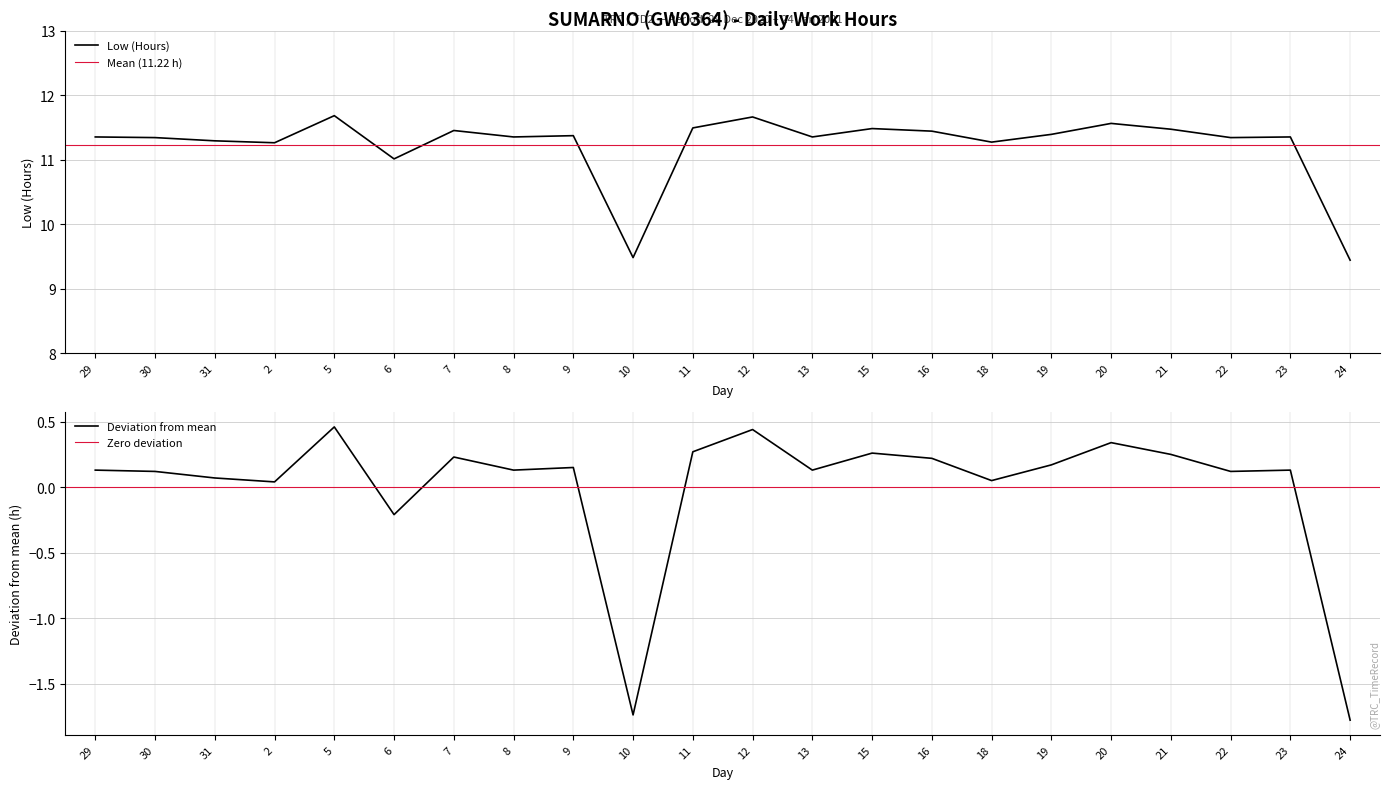

Which label corresponds to the largest value in the chart?

5